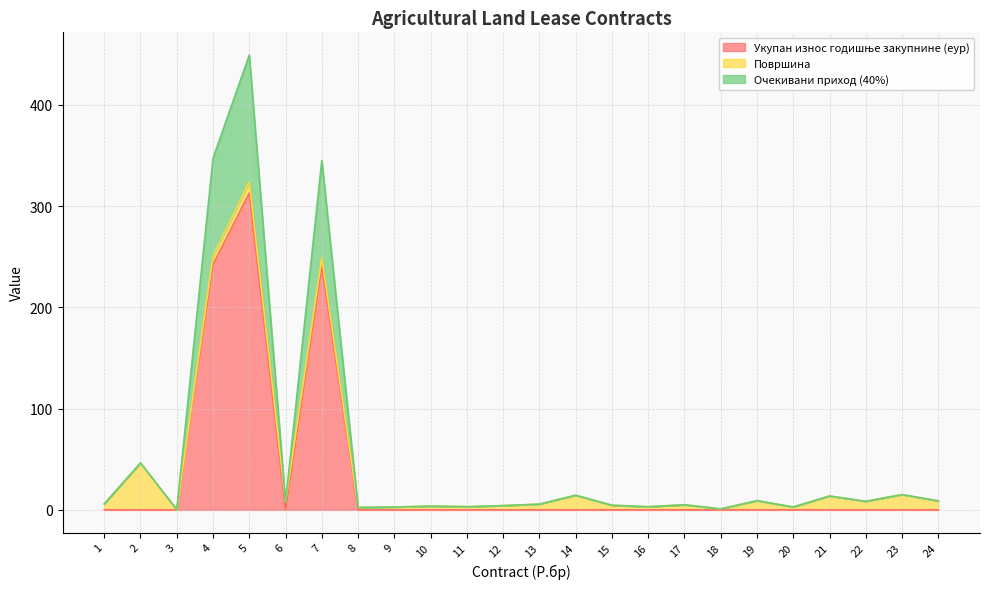

True or false: Укупан износ годишње закупнине (еур) and Очекивани приход (40%) cross at least once.

False